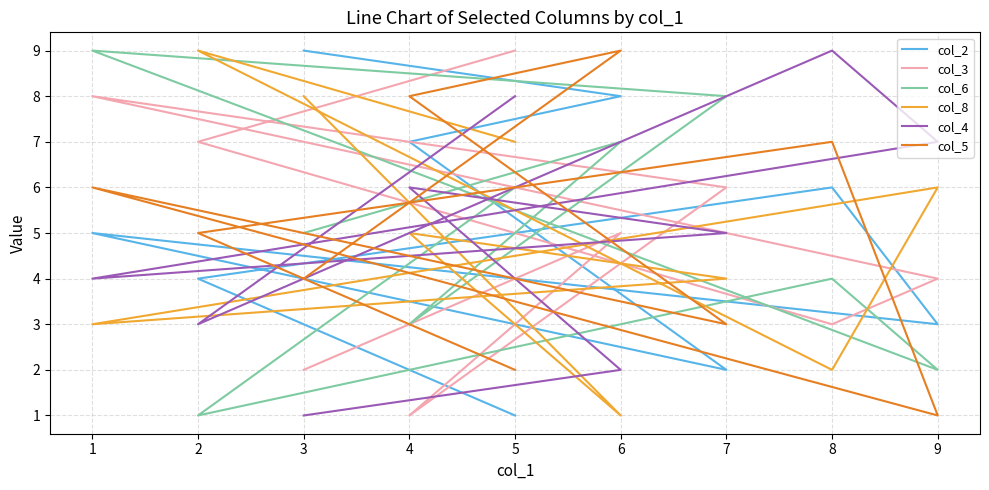

Which label corresponds to the smallest value in the chart?

5